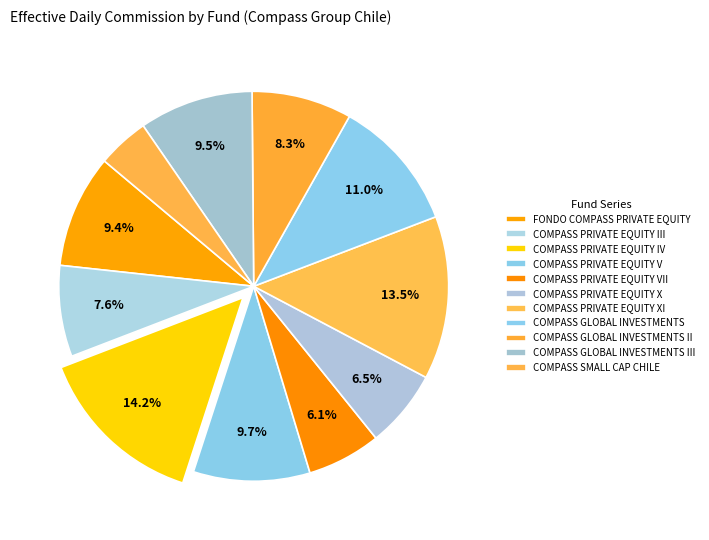

Does COMPASS PRIVATE EQUITY V account for over 50% of the chart?

No